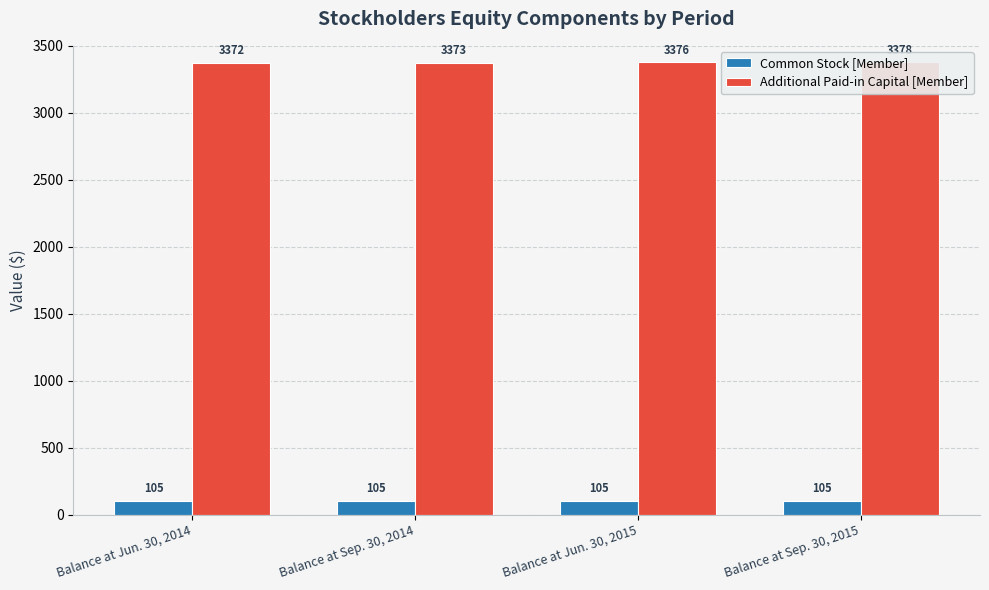

What position from the left is Balance at Sep. 30, 2014?

2